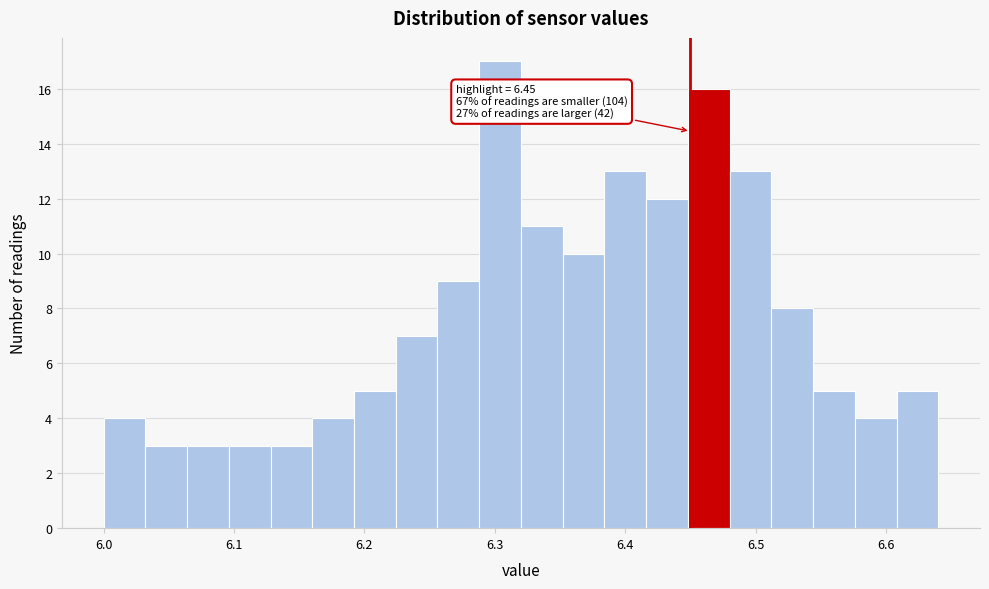

Around what value on the x-axis is the tallest bar? Give the approximate position of its centre, as read against the axis.

6.30